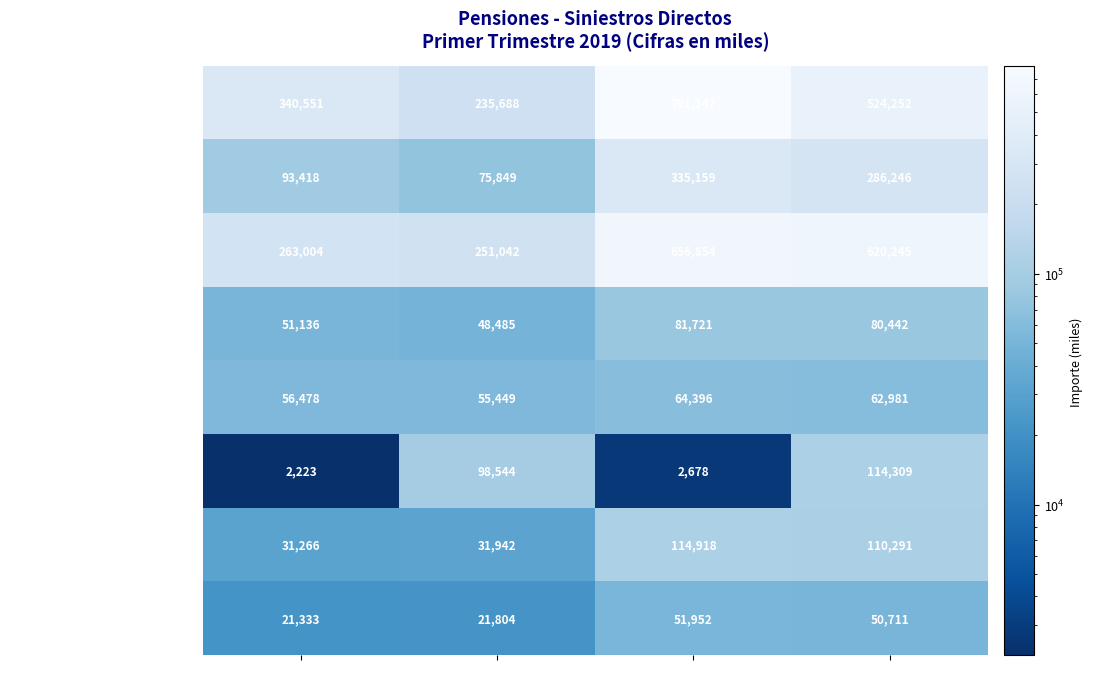

What is the spread (max minus min) of values at Invalidez 2019?

338328